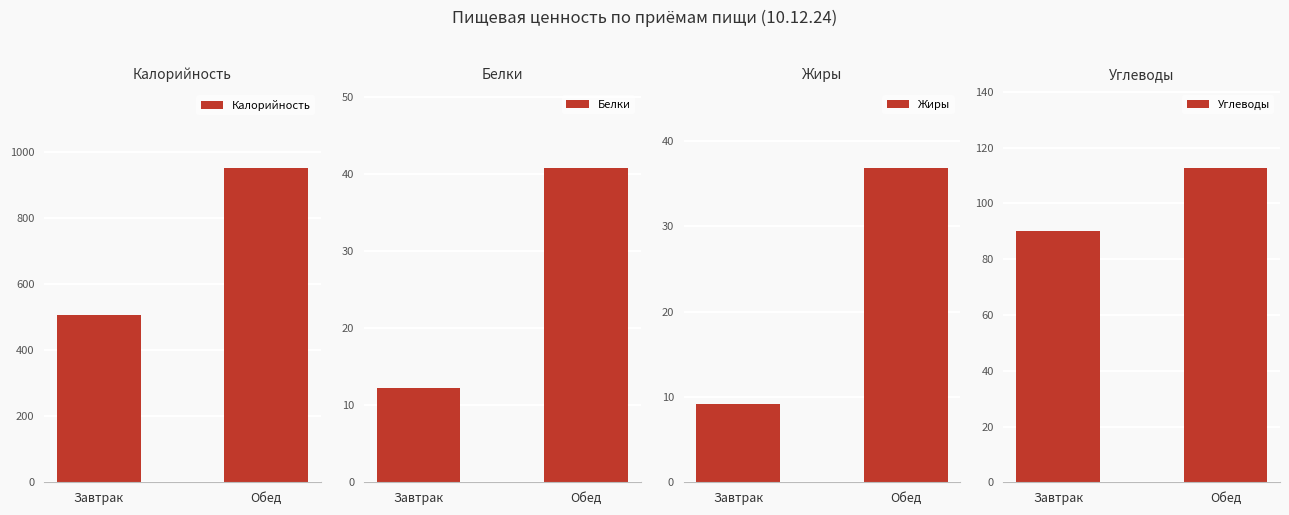

What is the sum of all Калорийность values?

1457.0